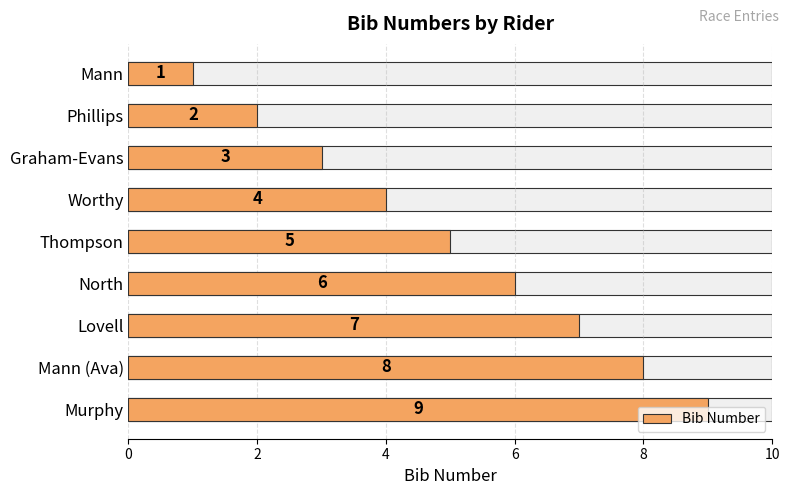

Is it true that the value at Murphy is 9?

True